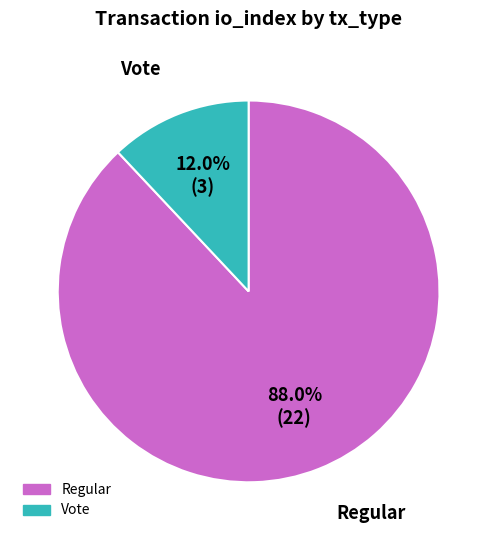

How much of the chart is everything except Vote?

88.0%